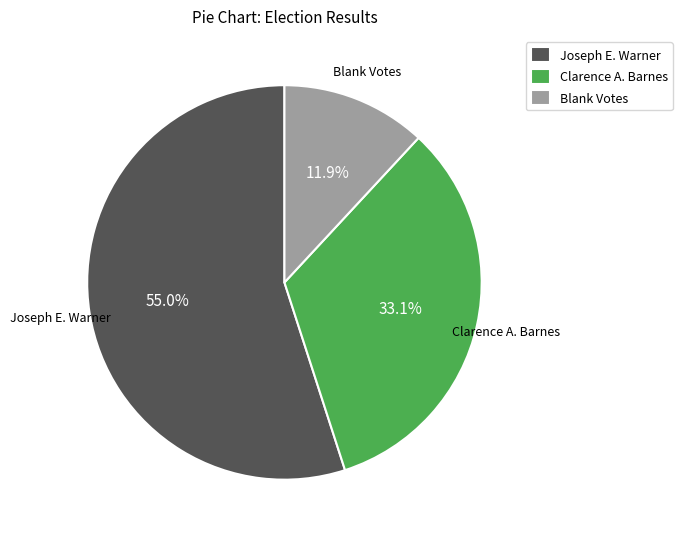

Is there a majority slice in this chart?

Yes